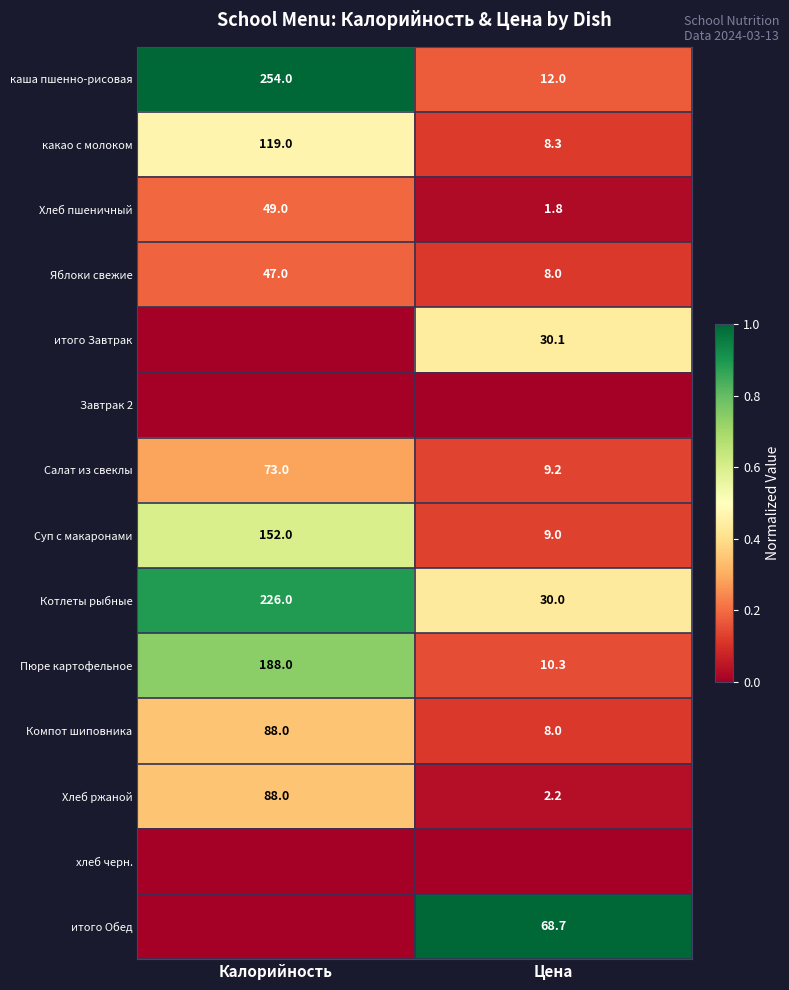

What is the difference between the maximum and minimum values in the Компот шиповника series?

80.0